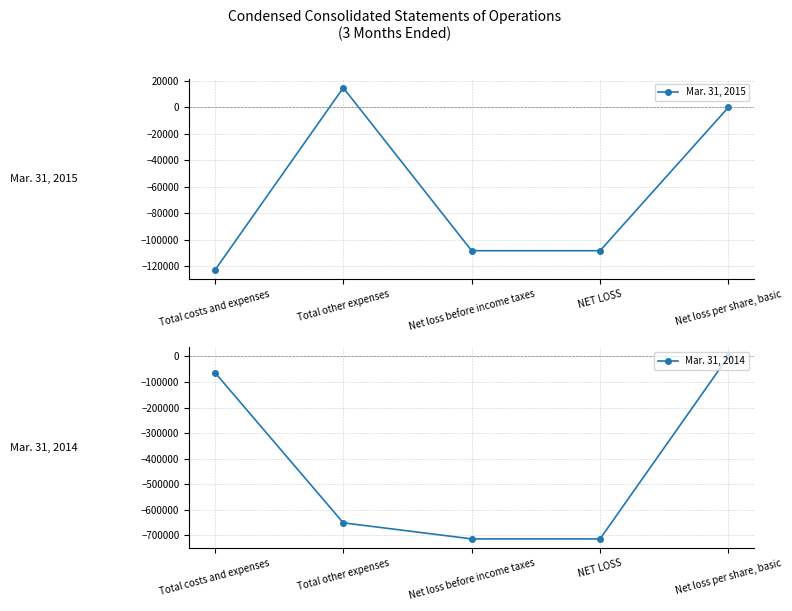

At which category is the sum across all series the highest?

Net loss per share, basic